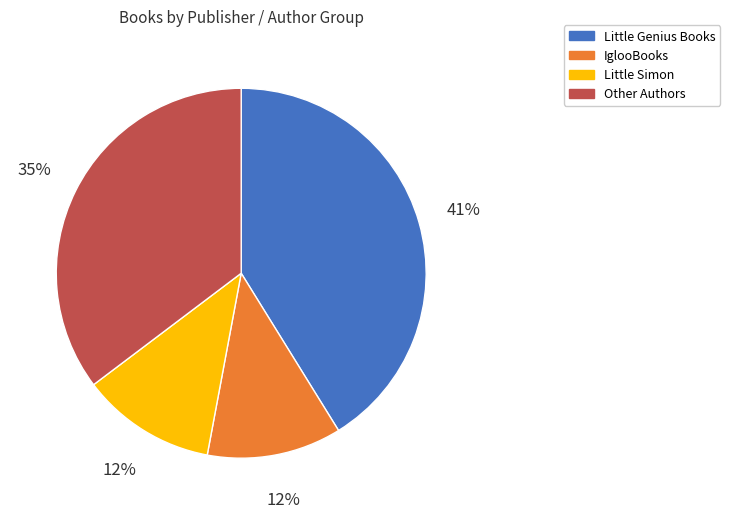

Combined, do Other Authors and Little Genius Books account for over 50%?

Yes